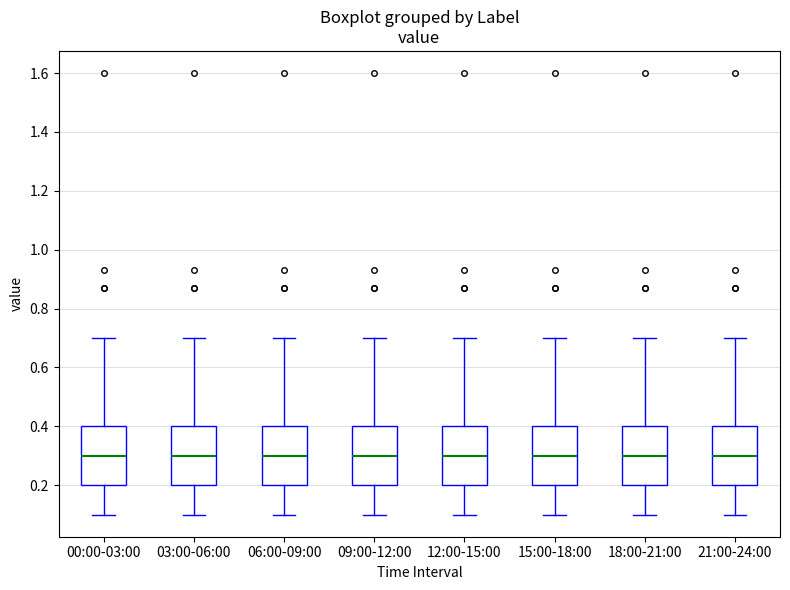

Reading left to right, transcribe this box plot: for each box, give where its median line is, the range the box spans, and where its two whiskers end, as read against the y-axis. The values are not printed on the chart, so give them approximately, as read against the axis.

00:00-03:00: median 0.3, box 0.2 to 0.4, whiskers 0.1 to 0.7
03:00-06:00: median 0.3, box 0.2 to 0.4, whiskers 0.1 to 0.7
06:00-09:00: median 0.3, box 0.2 to 0.4, whiskers 0.1 to 0.7
09:00-12:00: median 0.3, box 0.2 to 0.4, whiskers 0.1 to 0.7
12:00-15:00: median 0.3, box 0.2 to 0.4, whiskers 0.1 to 0.7
15:00-18:00: median 0.3, box 0.2 to 0.4, whiskers 0.1 to 0.7
18:00-21:00: median 0.3, box 0.2 to 0.4, whiskers 0.1 to 0.7
21:00-24:00: median 0.3, box 0.2 to 0.4, whiskers 0.1 to 0.7